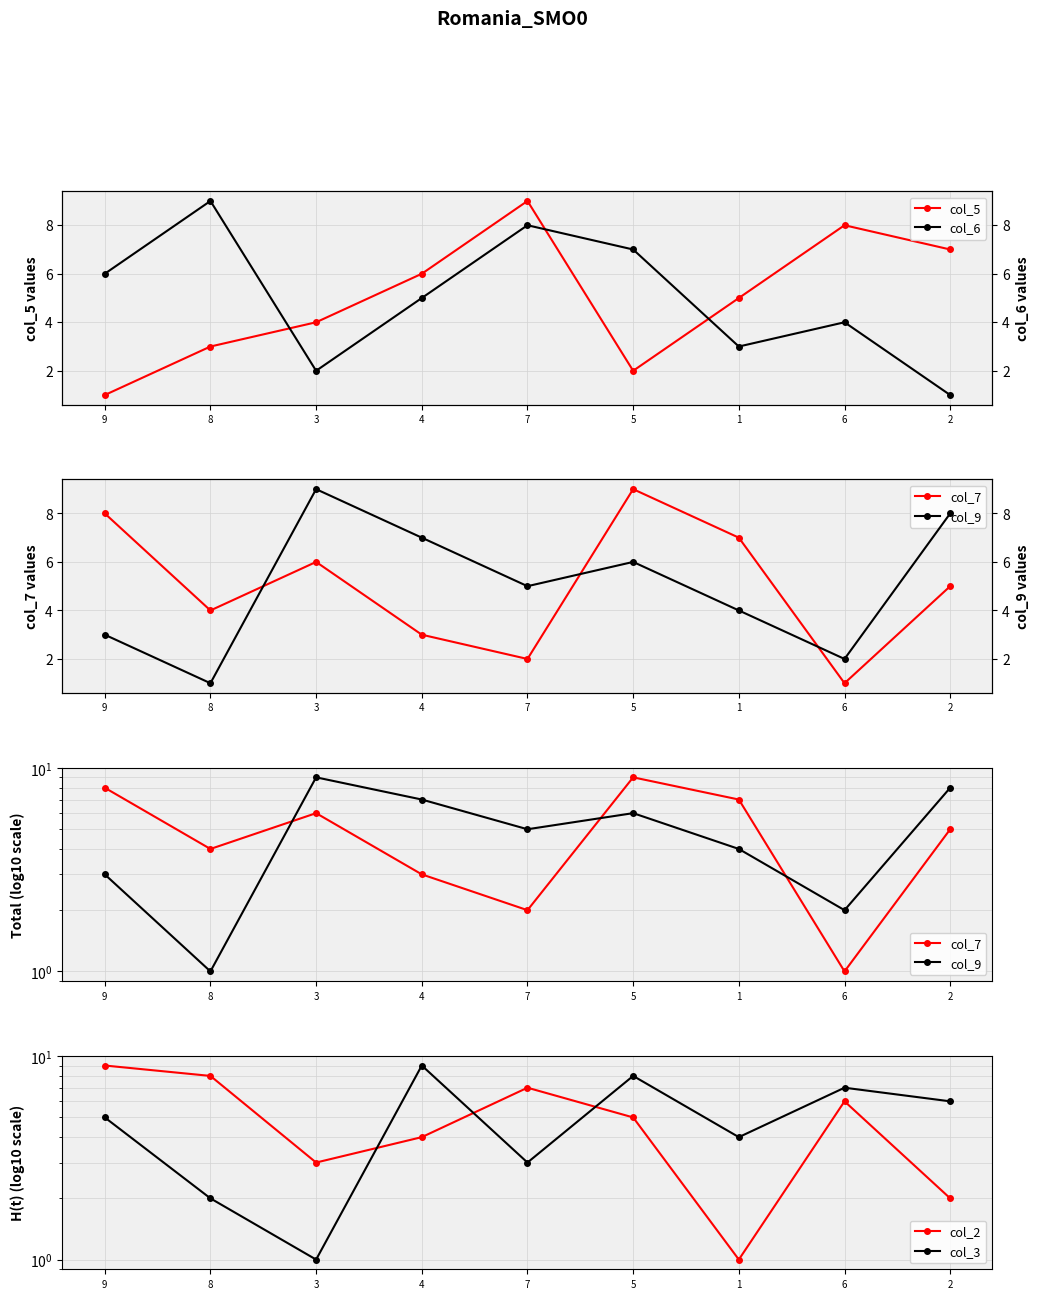

List the series in order of their peak value, highest first.

col_5, col_6, col_7, col_9, col_2, col_3